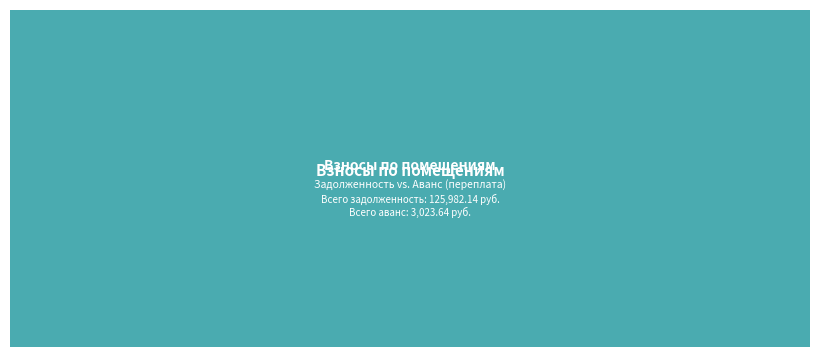

Is there any slice that represents more than half of the pie?

Yes